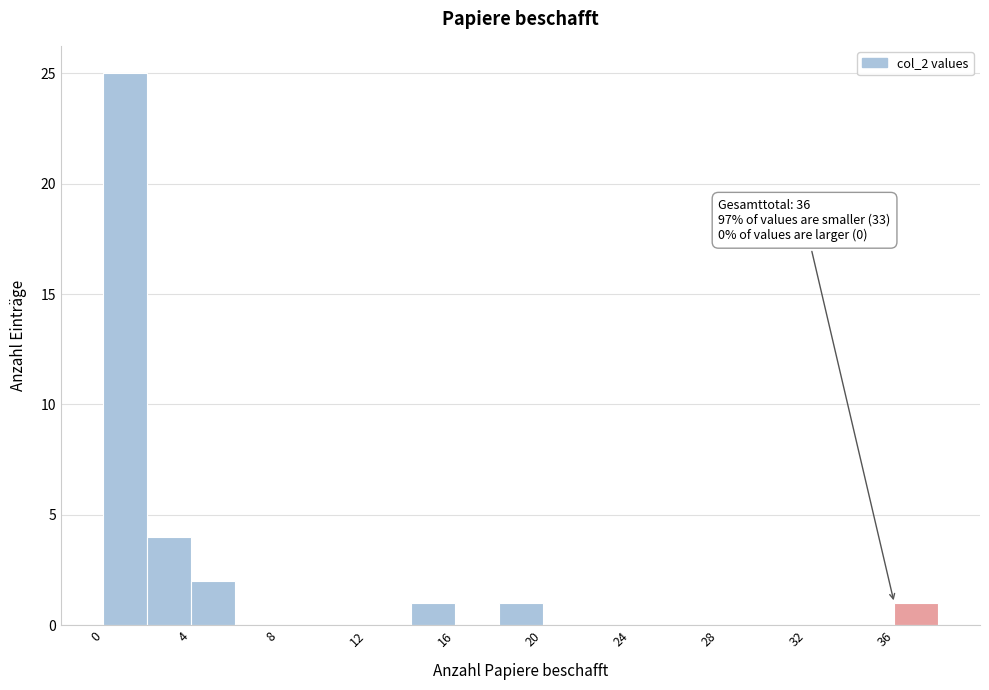

Which range on the x-axis has the tallest bar?

0 to 2